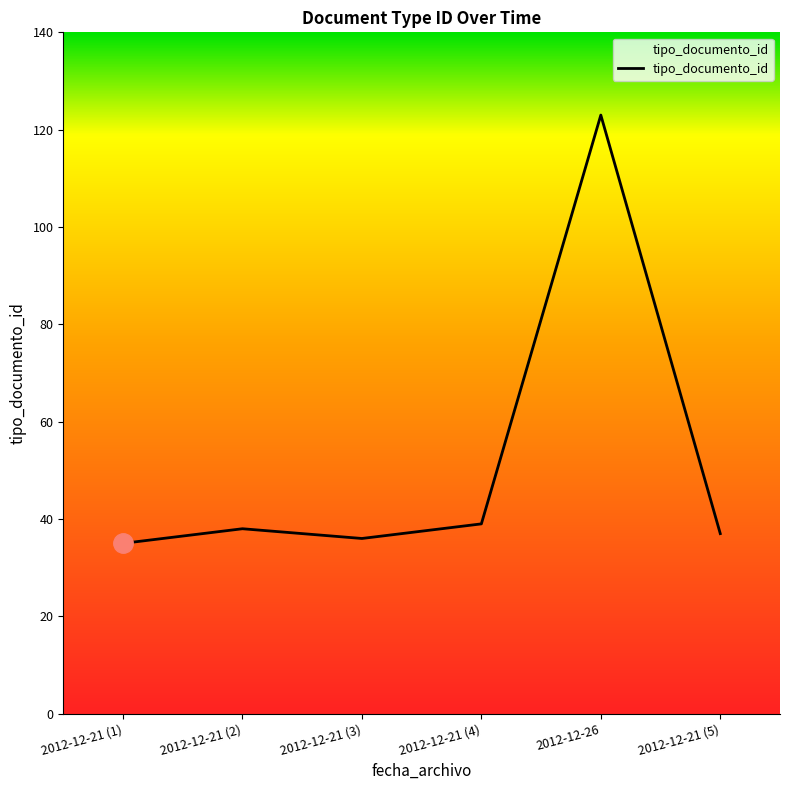

What is the minimum value shown in the chart?

35